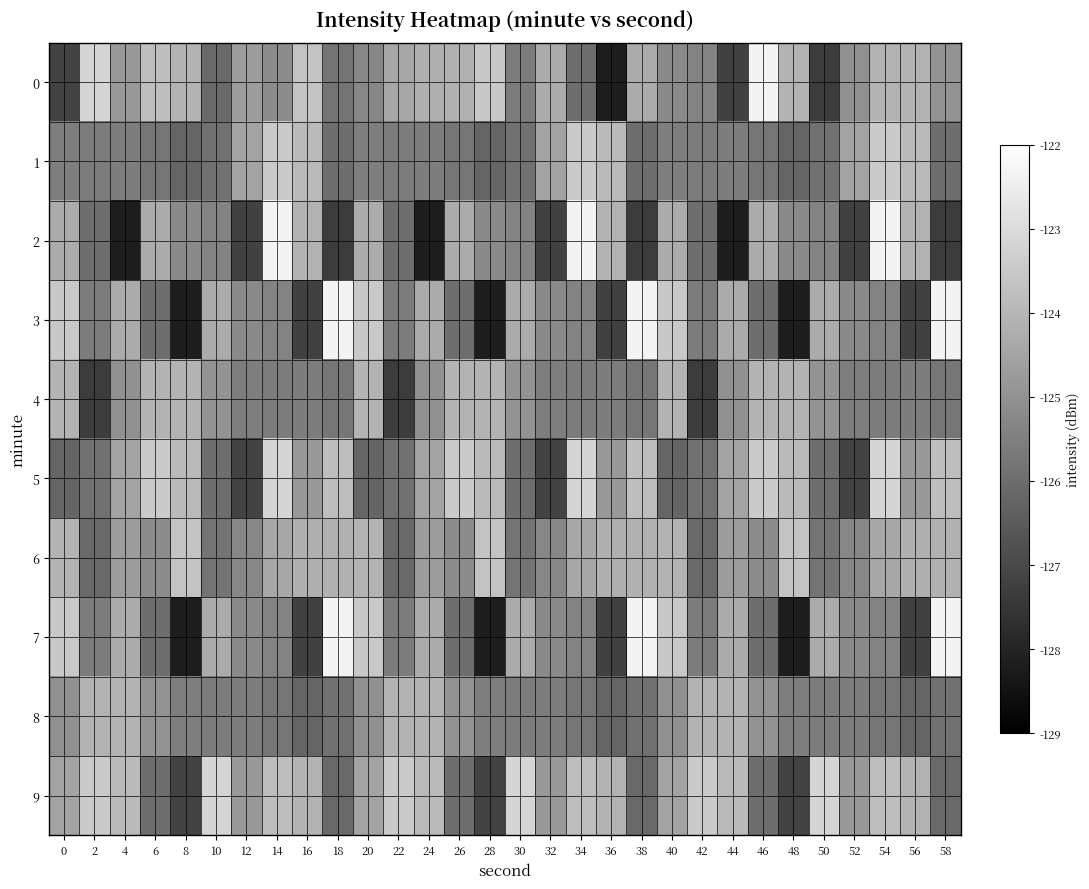

What is the total value across all series at 4?

-1249.5